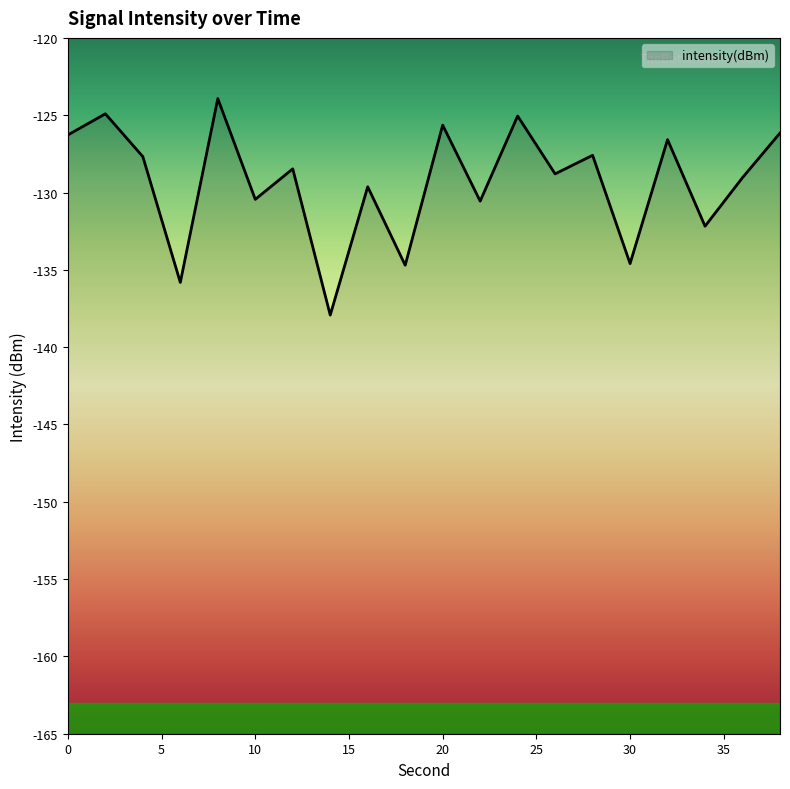

What is the minimum value shown in the chart?

-137.9